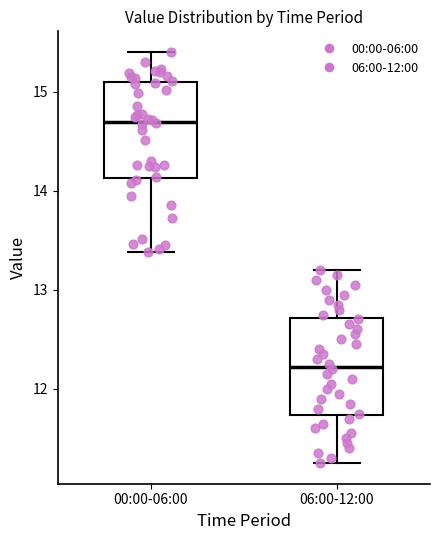

Reading left to right, transcribe this box plot: for each box, give where its median line is, the range the box spans, and where its two whiskers end, as read against the y-axis. The values are not printed on the chart, so give them approximately, as read against the axis.

00:00-06:00: median 14.7, box 14.1 to 15.1, whiskers 13.4 to 15.4
06:00-12:00: median 12.2, box 11.7 to 12.7, whiskers 11.3 to 13.2